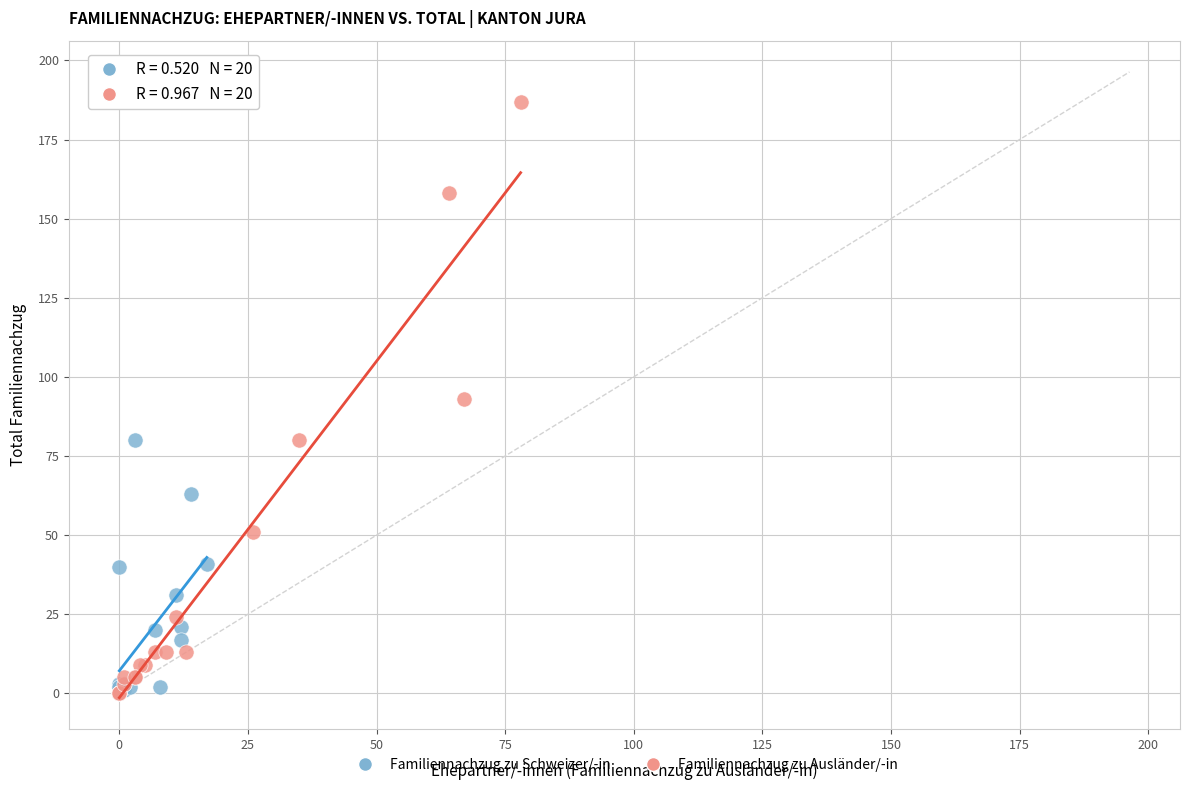

What are all the series names shown in the legend?

Familiennachzug zu Schweizer/-in, Familiennachzug zu Ausländer/-in